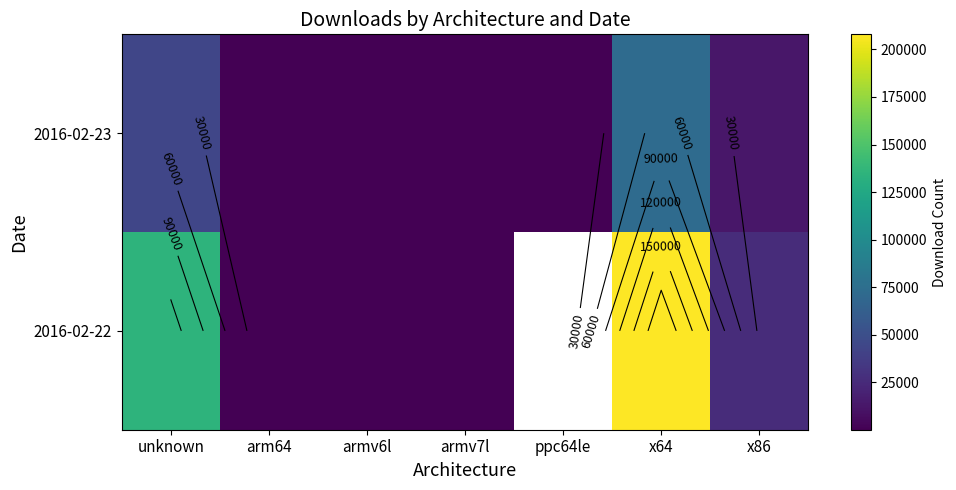

What is the approximate value of 2016-02-22 at unknown?

134519.0